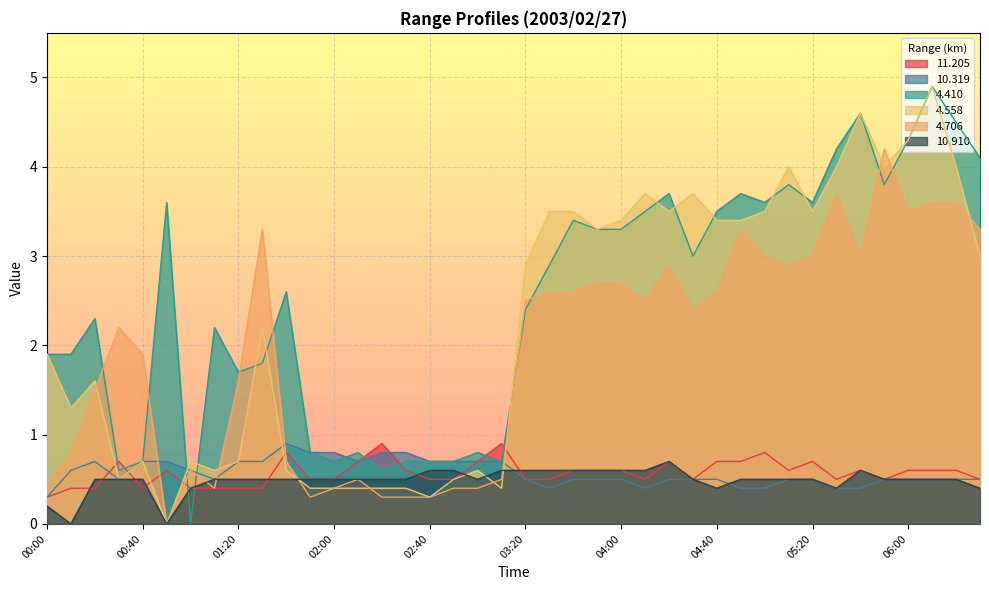

What is the total value across all series at 04:30?

10.6